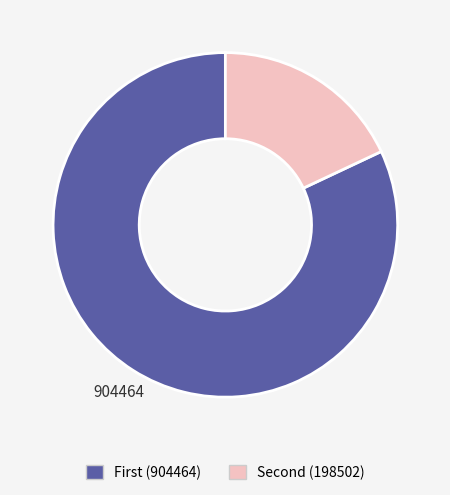

Does any single category account for the majority?

Yes